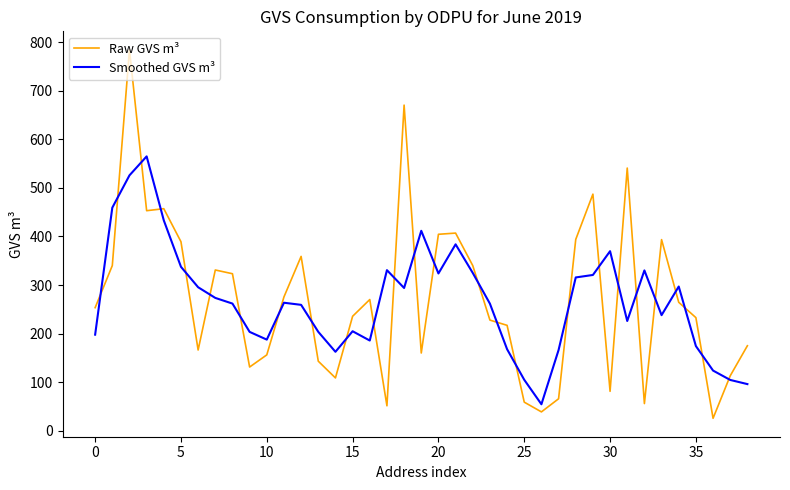

True or false: Raw GVS m³ and Smoothed GVS m³ intersect in this chart.

True